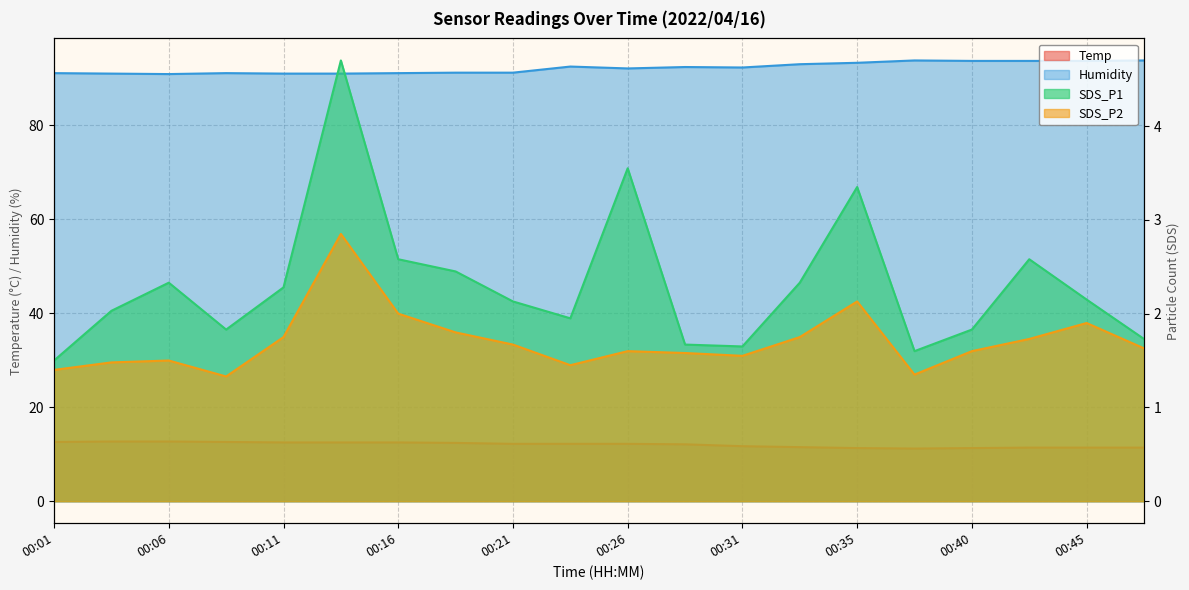

Reading left to right, what are all the values shown in this chart?

Temp: 00:01=12.6	00:04=12.7	00:06=12.7	00:09=12.6	00:11=12.5	00:13=12.5	00:16=12.5	00:18=12.4	00:21=12.2	00:23=12.2	00:26=12.2	00:28=12.1	00:31=11.7	00:33=11.5	00:35=11.3	00:38=11.2	00:40=11.3	00:43=11.4	00:45=11.4	00:48=11.4
Humidity: 00:01=91.1	00:04=91.0	00:06=90.9	00:09=91.1	00:11=91.0	00:13=91.0	00:16=91.1	00:18=91.2	00:21=91.2	00:23=92.5	00:26=92.1	00:28=92.4	00:31=92.3	00:33=93.0	00:35=93.3	00:38=93.8	00:40=93.7	00:43=93.7	00:45=93.7	00:48=93.8
SDS_P1: 00:01=1.5	00:04=2.0	00:06=2.3	00:09=1.8	00:11=2.3	00:13=4.7	00:16=2.6	00:18=2.5	00:21=2.1	00:23=1.9	00:26=3.5	00:28=1.7	00:31=1.6	00:33=2.3	00:35=3.4	00:38=1.6	00:40=1.8	00:43=2.6	00:45=2.1	00:48=1.7
SDS_P2: 00:01=1.4	00:04=1.5	00:06=1.5	00:09=1.3	00:11=1.8	00:13=2.9	00:16=2.0	00:18=1.8	00:21=1.7	00:23=1.4	00:26=1.6	00:28=1.6	00:31=1.6	00:33=1.8	00:35=2.1	00:38=1.4	00:40=1.6	00:43=1.7	00:45=1.9	00:48=1.6